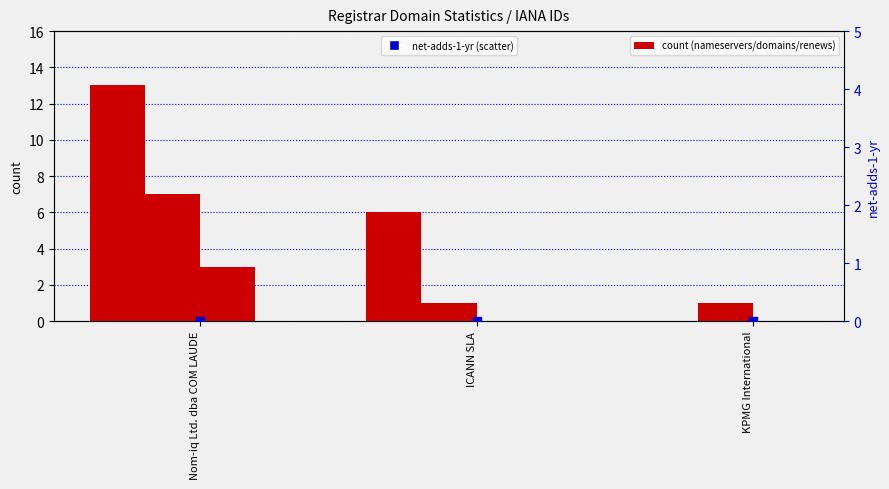

Which series reaches the minimum Y coordinate?

total-nameservers